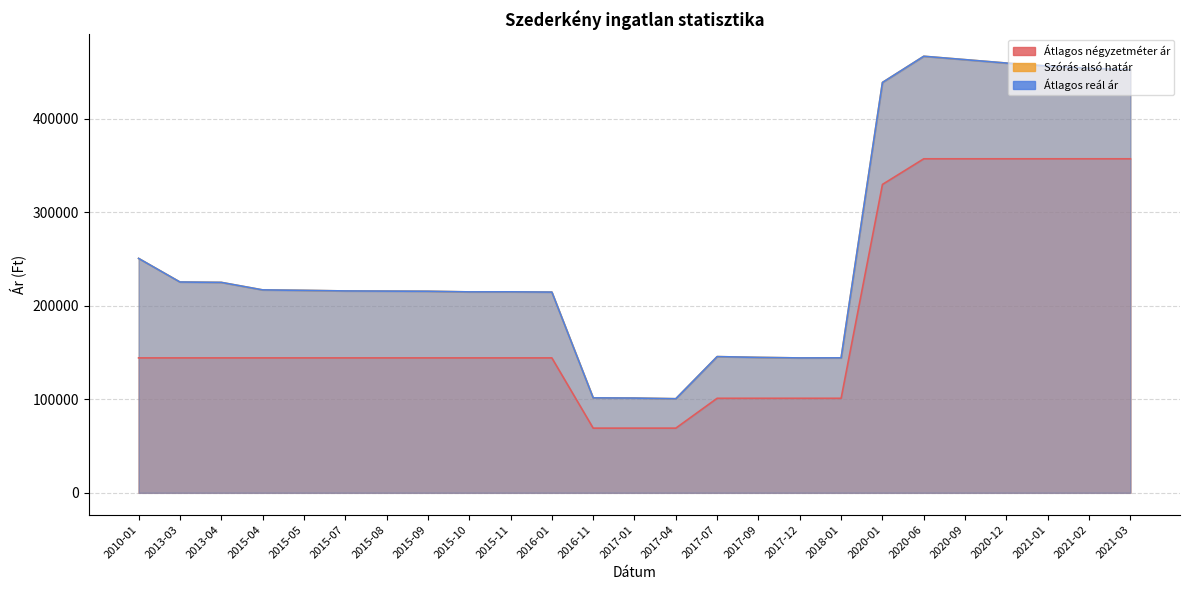

True or false: Átlagos négyzetméter ár has a value of 144230 at 2013-03.

True